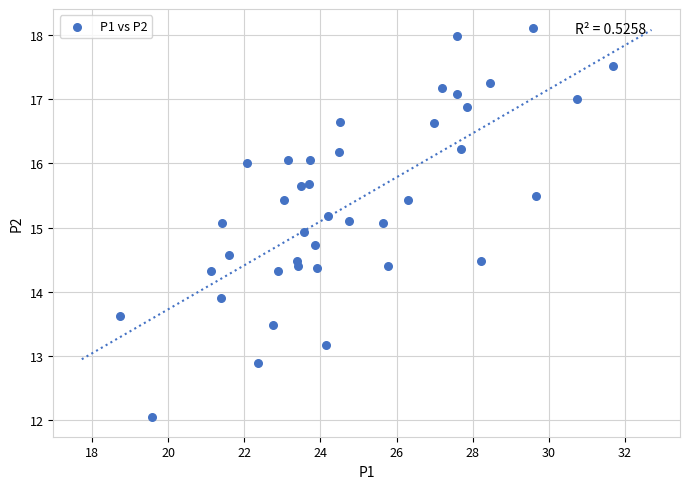

What is the range of X values (max minus min)?

13.0